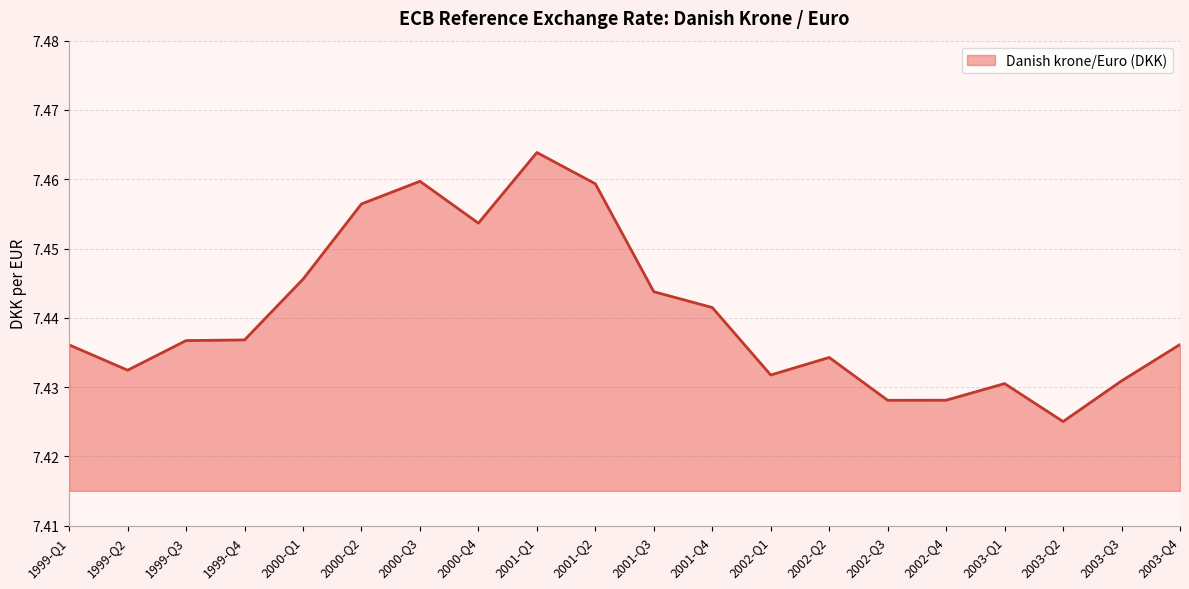

Where is the data nearest to the value 7?

2003-Q2